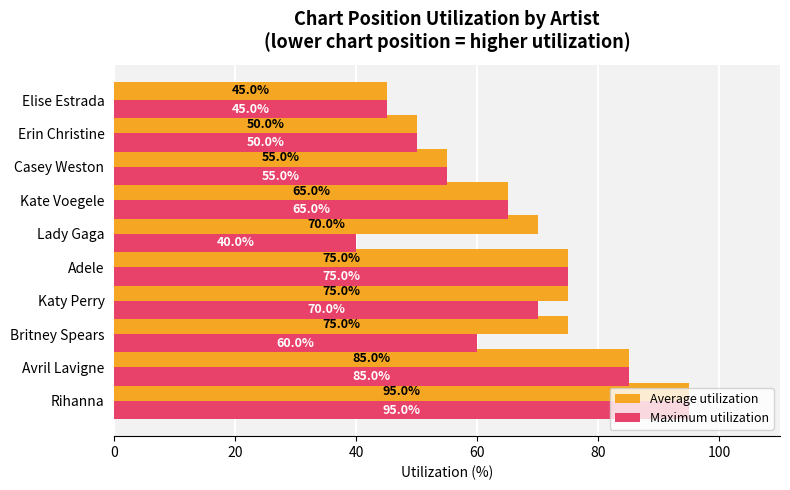

What is the difference between the second highest and minimum values in the Average utilization series?

40.0